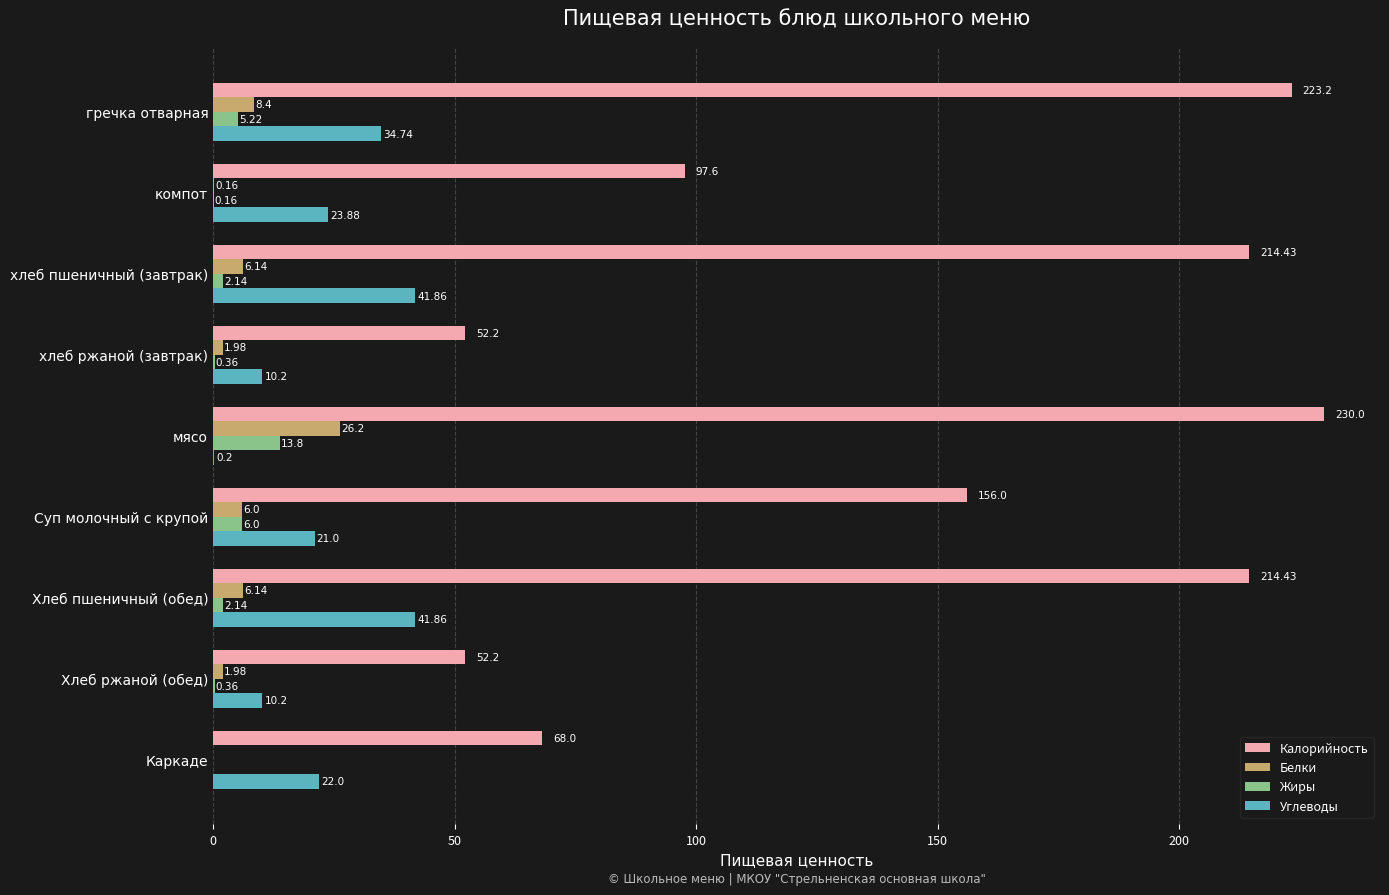

What is the total value across all series at Суп молочный с крупой?

189.0